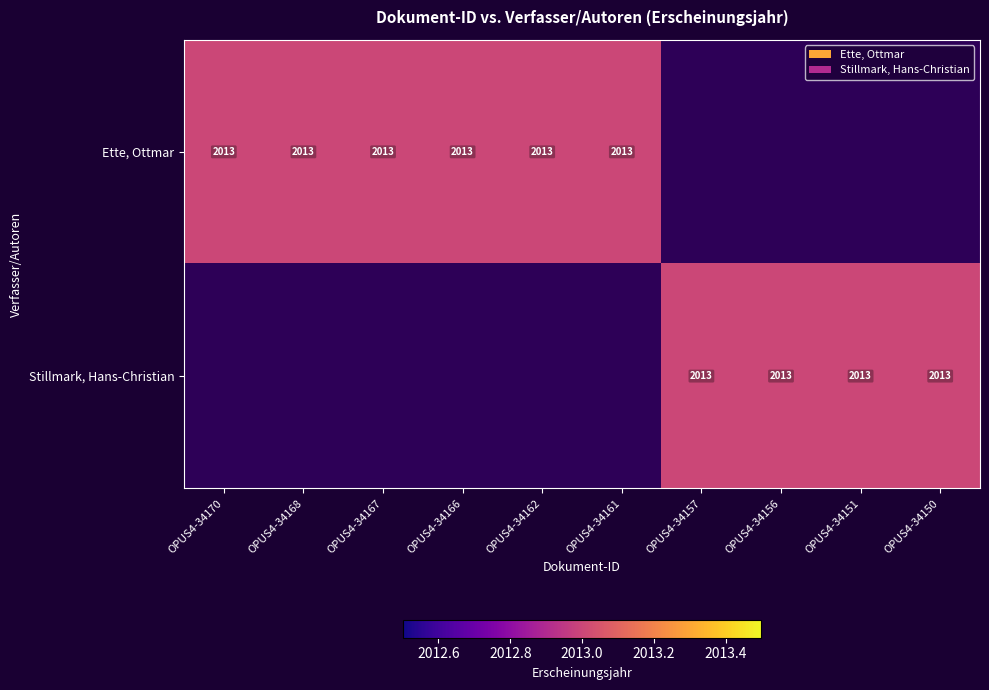

Is it true that Ette, Ottmar equals 1356 at OPUS4-34156?

False